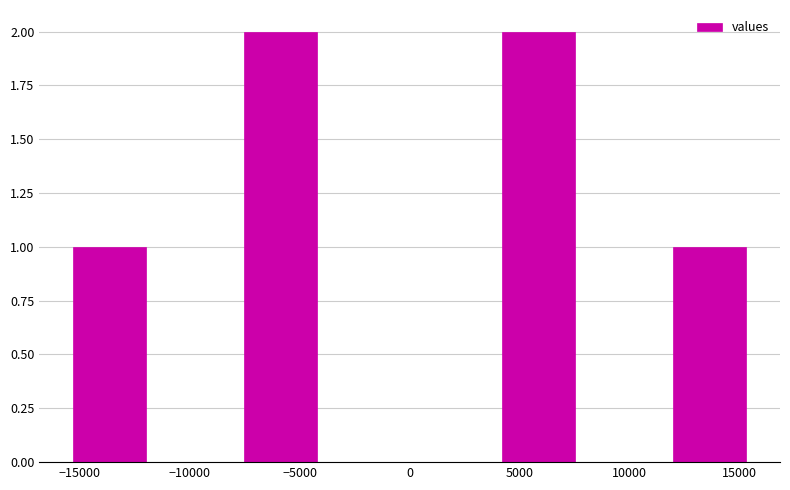

Reading left to right, transcribe this chart: for each bar, give the range it covers on the x-axis and its height. Neither the bar edges nor the heights are printed on the chart, so give them approximately, as read against the axes.

-15500 to -11500: 1
-11500 to -8000: 0
-8000 to -4000: 2
-4000 to 0: 0
0 to 4000: 0
4000 to 8000: 2
8000 to 11500: 0
11500 to 15500: 1